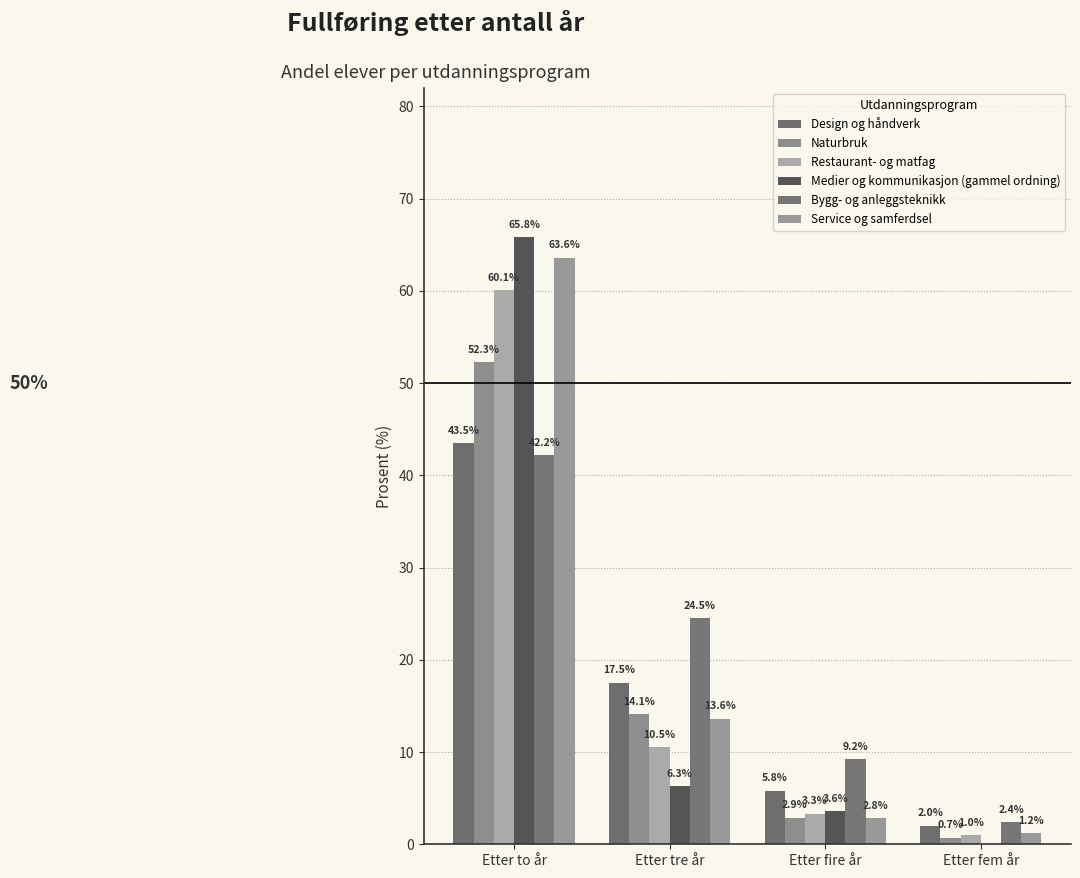

At how many categories does at least one series exceed 21?

2